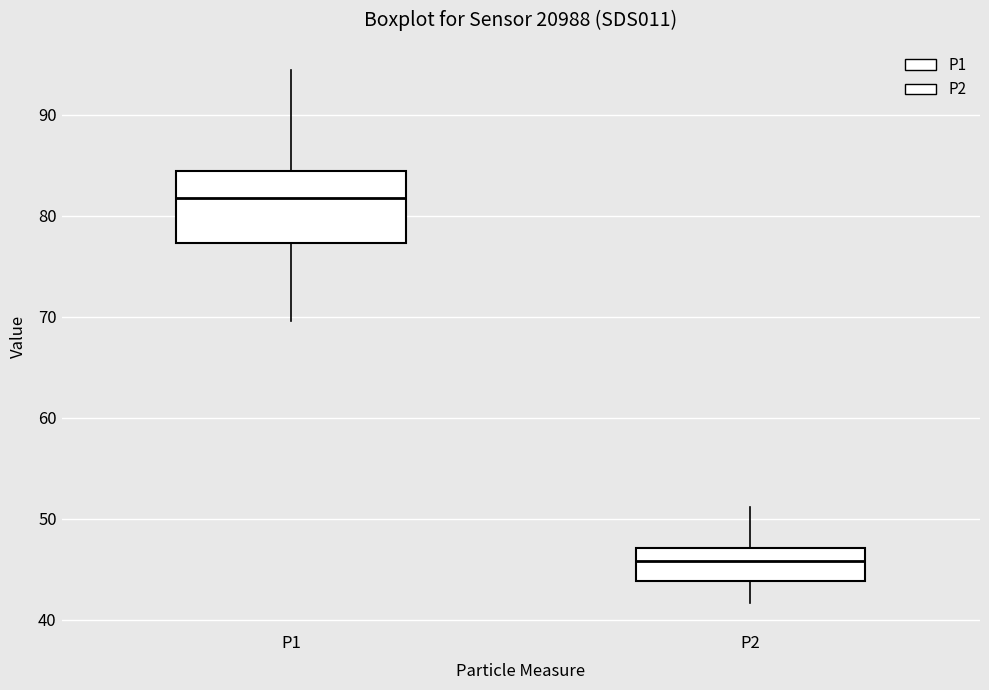

Comparing the boxes themselves (not the whiskers), which one is the tallest?

P1